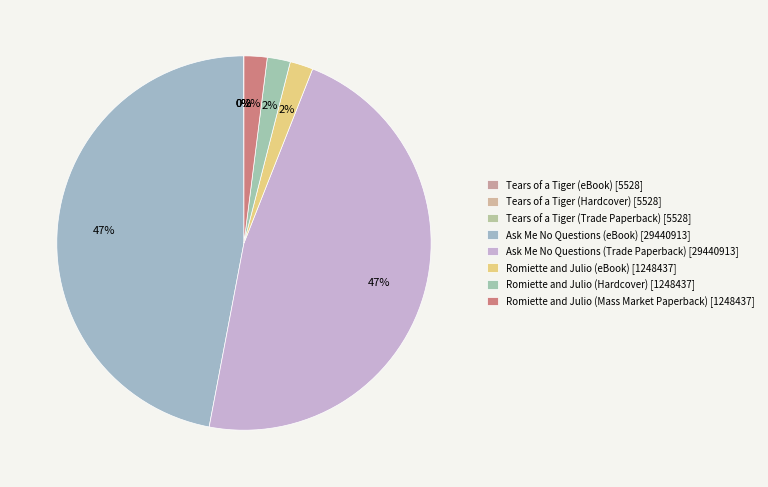

What is the smallest slice in the pie chart?

Tears of a Tiger (eBook)